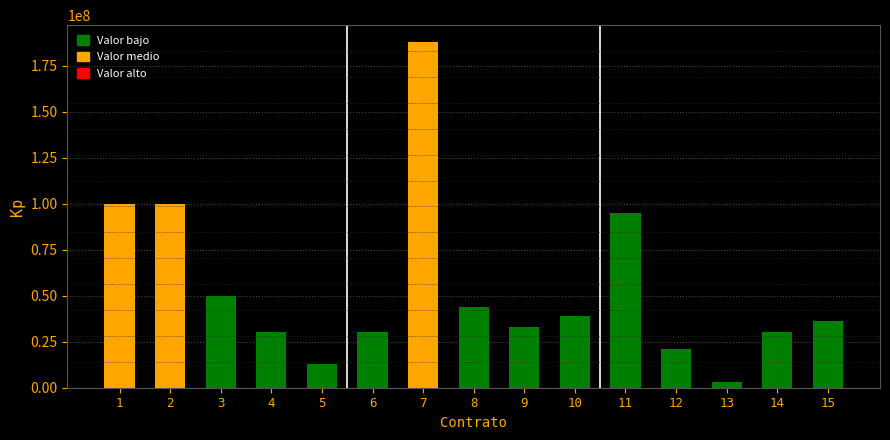

Is it true that Valor total estimado equals 22025057 at 2?

False